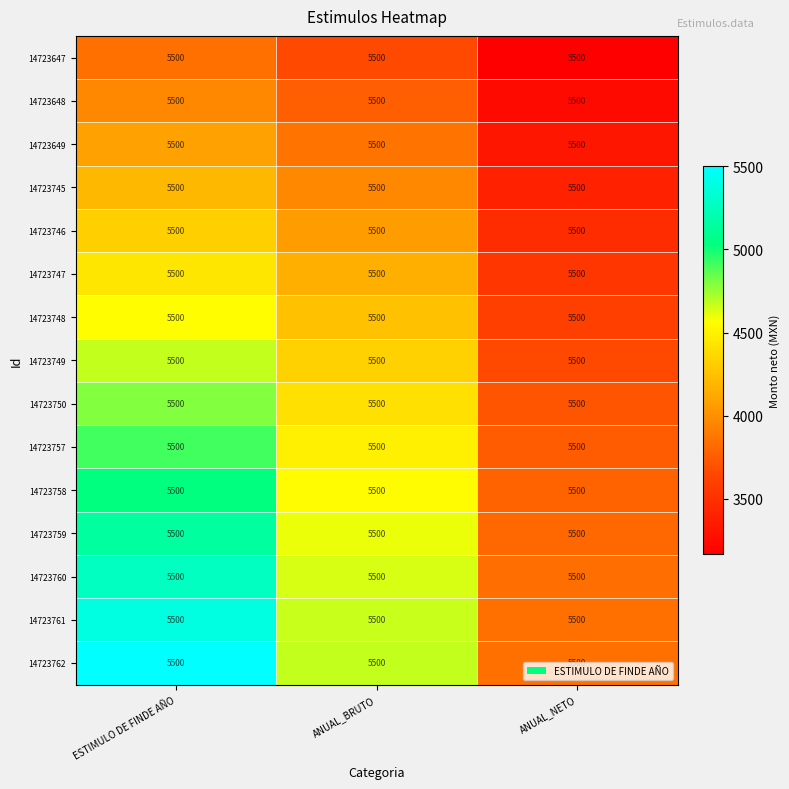

Read the 14723745 value at ESTIMULO DE FINDE AÑO.

4203.6